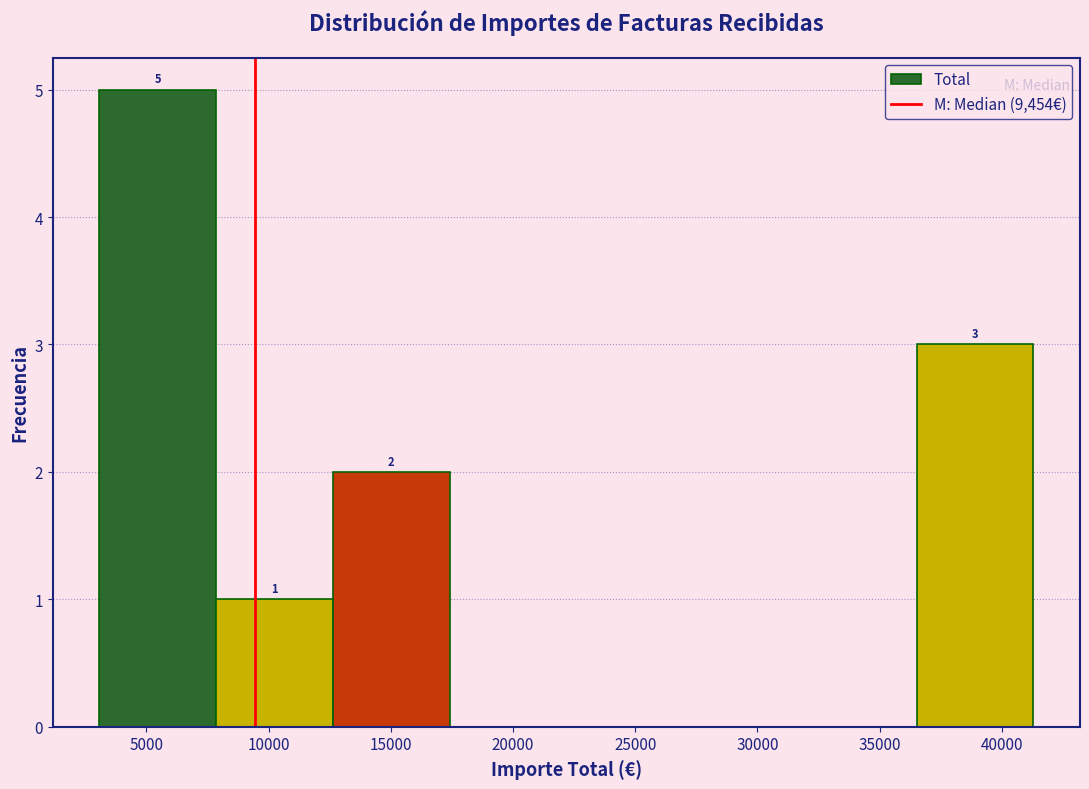

Which range on the x-axis has the tallest bar?

3000 to 8000